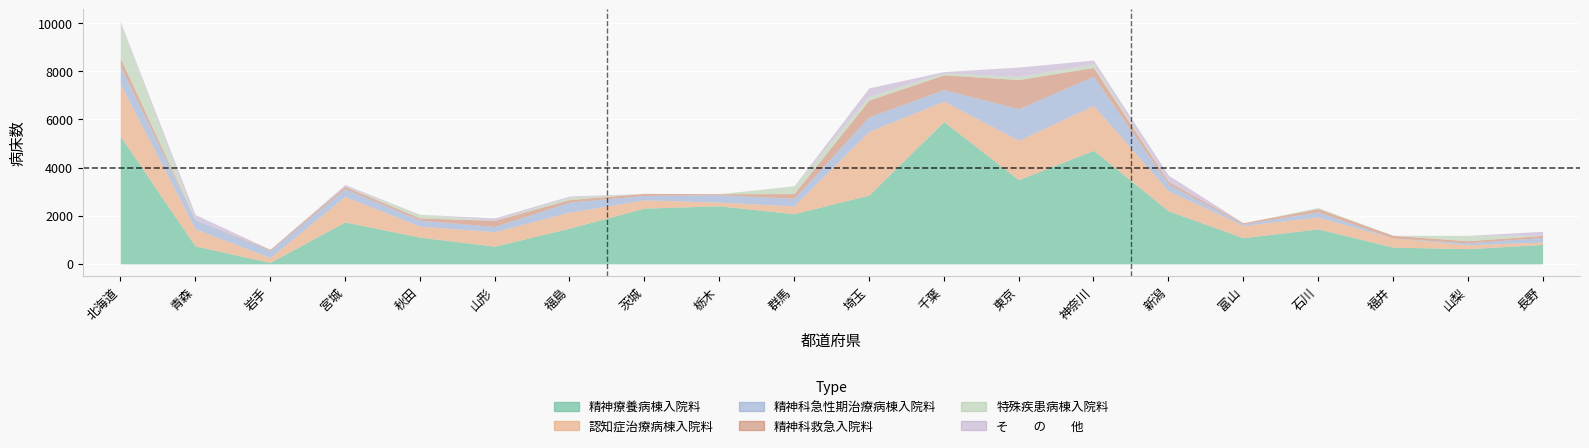

What is the label of the 13th point from the right?

茨城